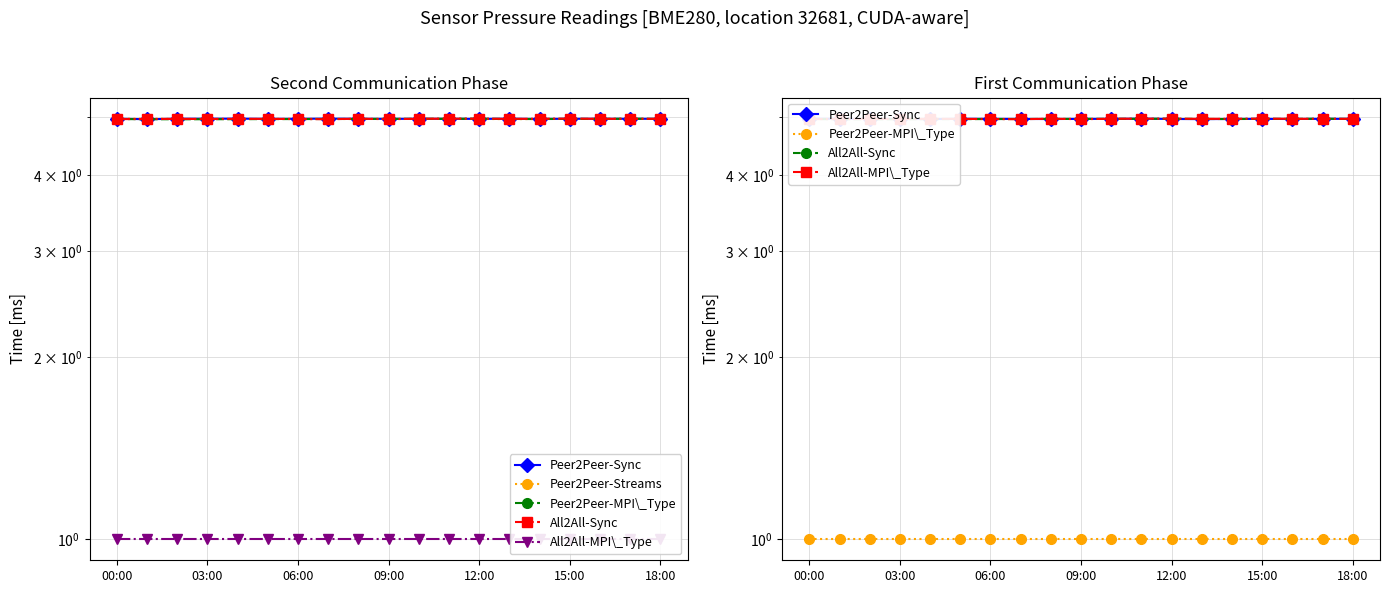

Reading left to right, transcribe all the data shown in this chart.

Peer2Peer-Sync: 5.0	5.0	5.0	5.0	5.0	5.0	5.0	5.0	5.0	5.0	5.0	5.0	5.0	5.0	5.0	5.0	5.0	5.0	5.0
Peer2Peer-Streams: 5.0	5.0	5.0	5.0	5.0	5.0	5.0	5.0	5.0	5.0	5.0	5.0	5.0	5.0	5.0	5.0	5.0	5.0	5.0
Peer2Peer-MPI\_Type: 1.0	1.0	1.0	1.0	1.0	1.0	1.0	1.0	1.0	1.0	1.0	1.0	1.0	1.0	1.0	1.0	1.0	1.0	1.0
All2All-Sync: 5.0	5.0	5.0	5.0	5.0	5.0	5.0	5.0	5.0	5.0	5.0	5.0	5.0	5.0	5.0	5.0	5.0	5.0	5.0
All2All-MPI\_Type: 5.0	5.0	5.0	5.0	5.0	5.0	5.0	5.0	5.0	5.0	5.0	5.0	5.0	5.0	5.0	5.0	5.0	5.0	5.0